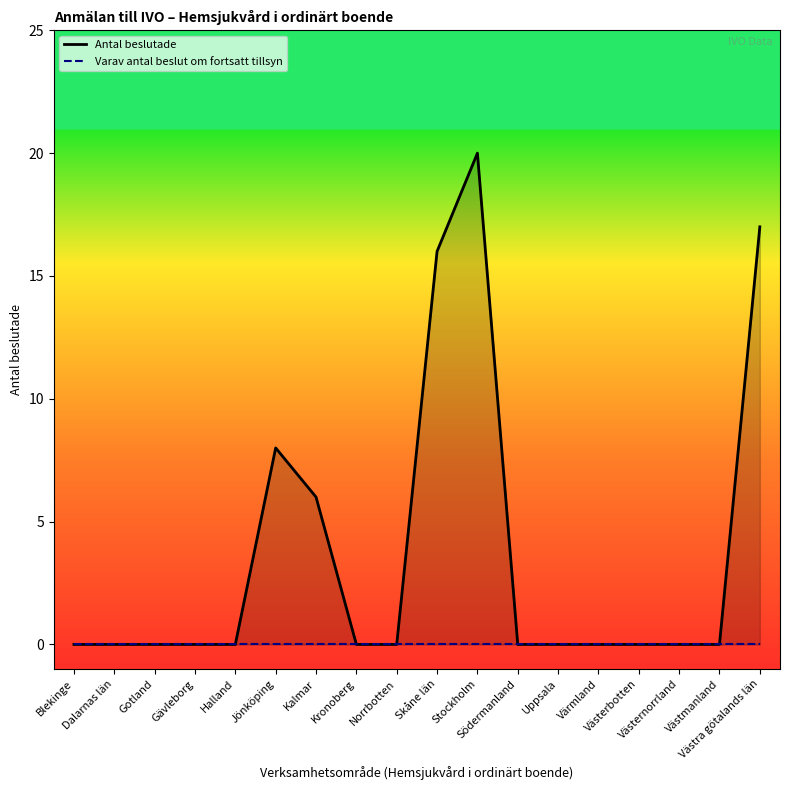

Is it true that Antal beslutade equals -11 at Blekinge?

False